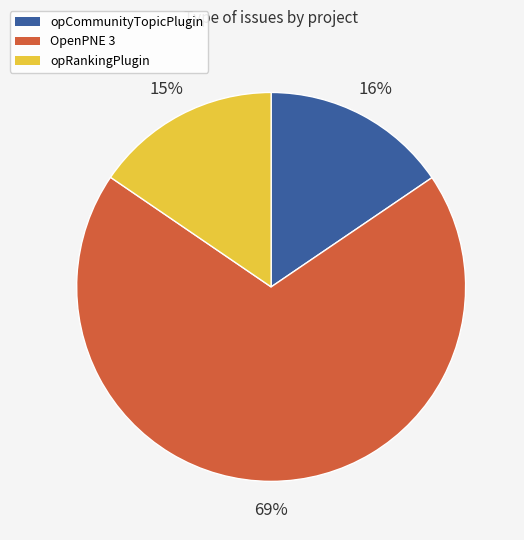

Count the number of slices in the pie.

3